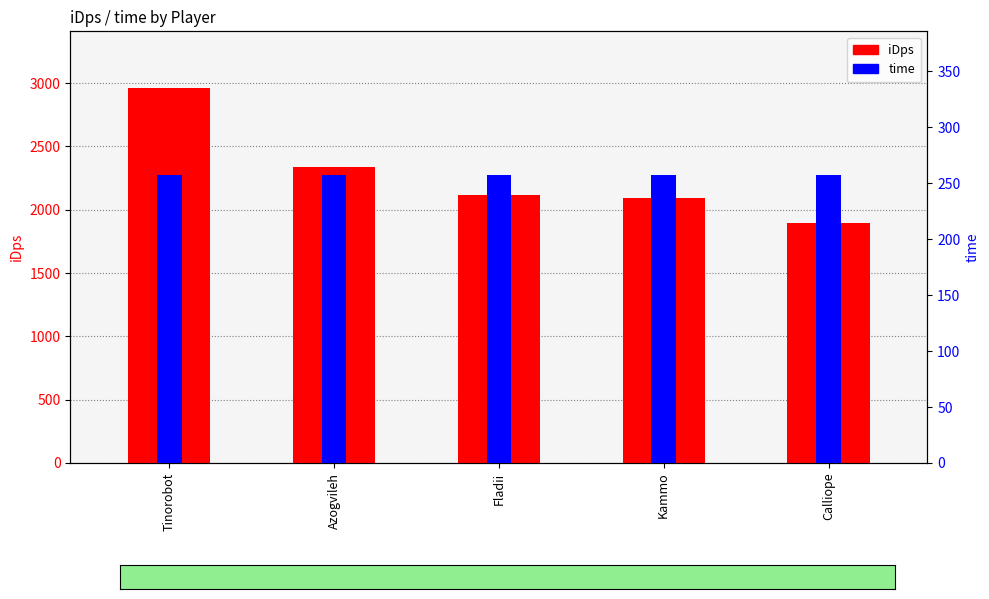

Which has a higher value, Calliope or Kammo?

Kammo